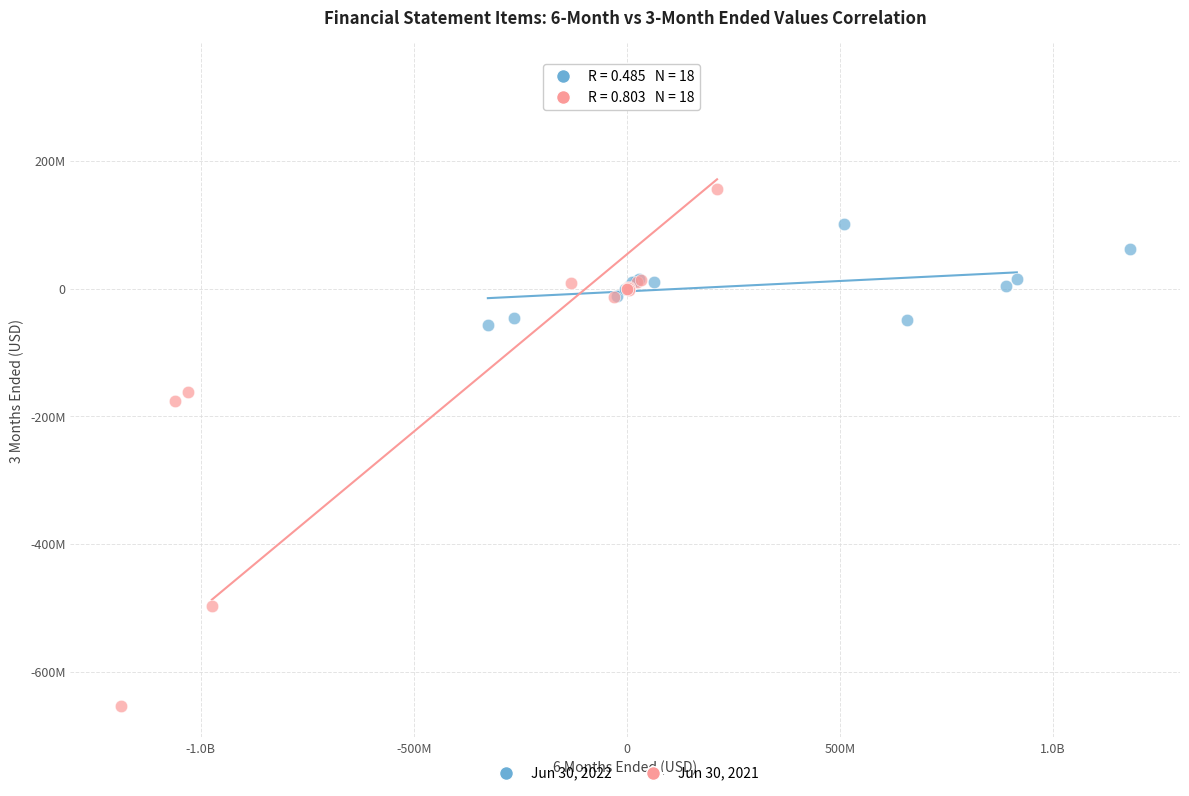

Which series has the largest Y range (max minus min)?

Jun 30, 2021